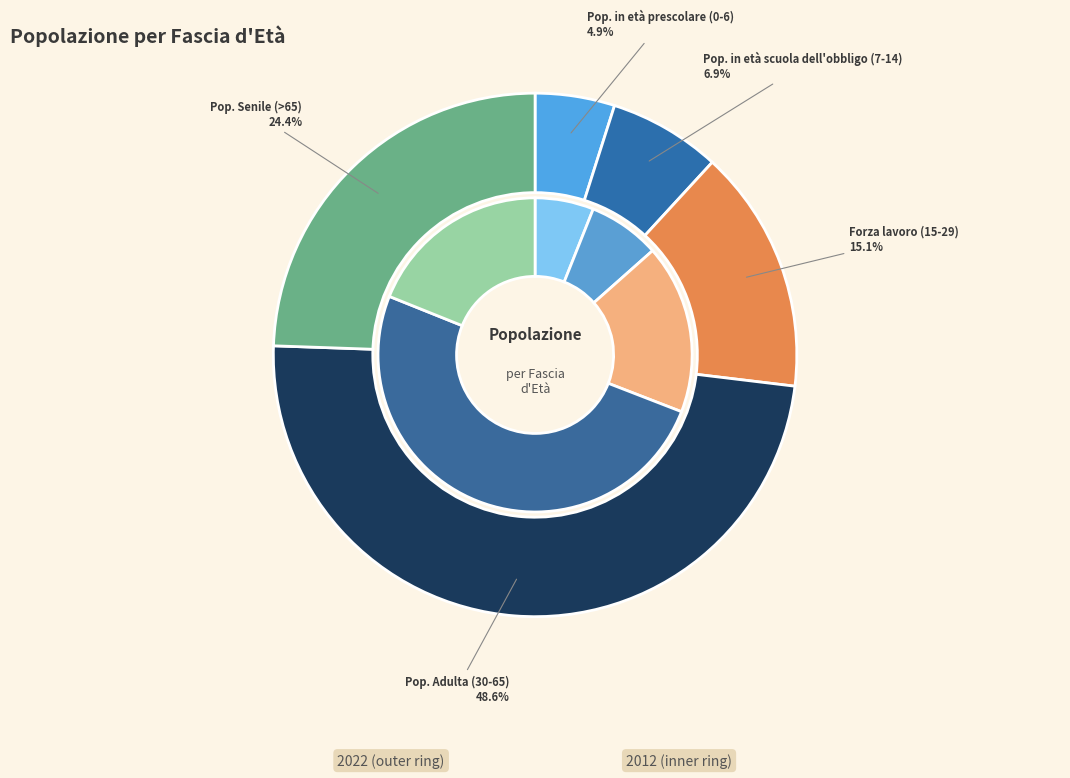

How many segments does this pie chart have?

8